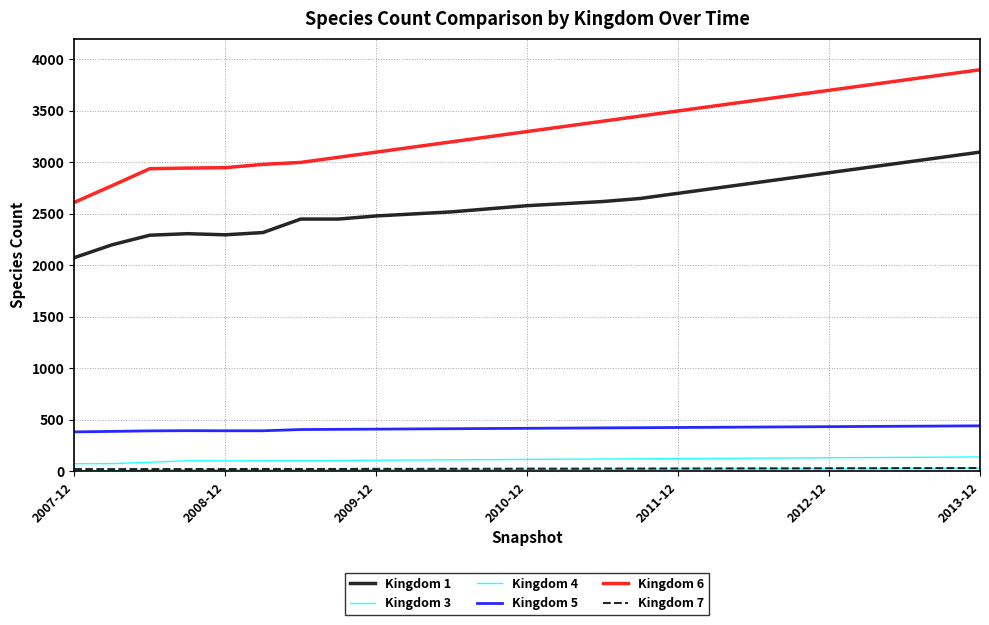

Rank the categories by Kingdom 6 value from highest to lowest.

24, 23, 22, 21, 20, 19, 18, 17, 16, 15, 14, 13, 12, 11, 10, 9, 8, 7, 2013-12, 2012-12, 2011-12, 2010-12, 2009-12, 2008-12, 2007-12